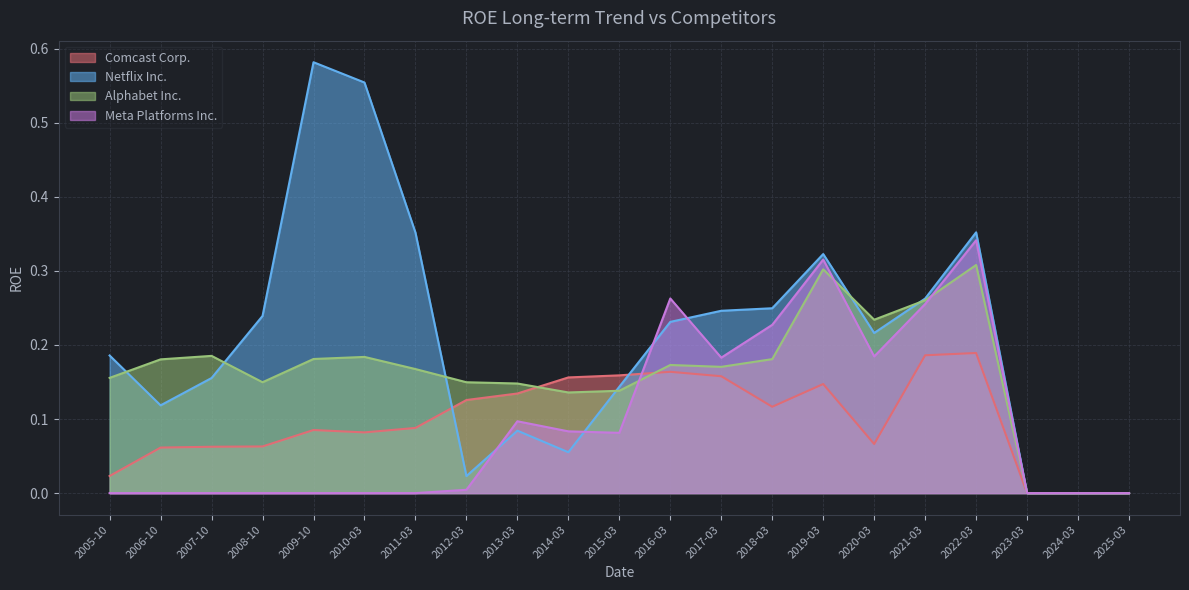

What is the spread (max minus min) of values at 2019-03?

0.2